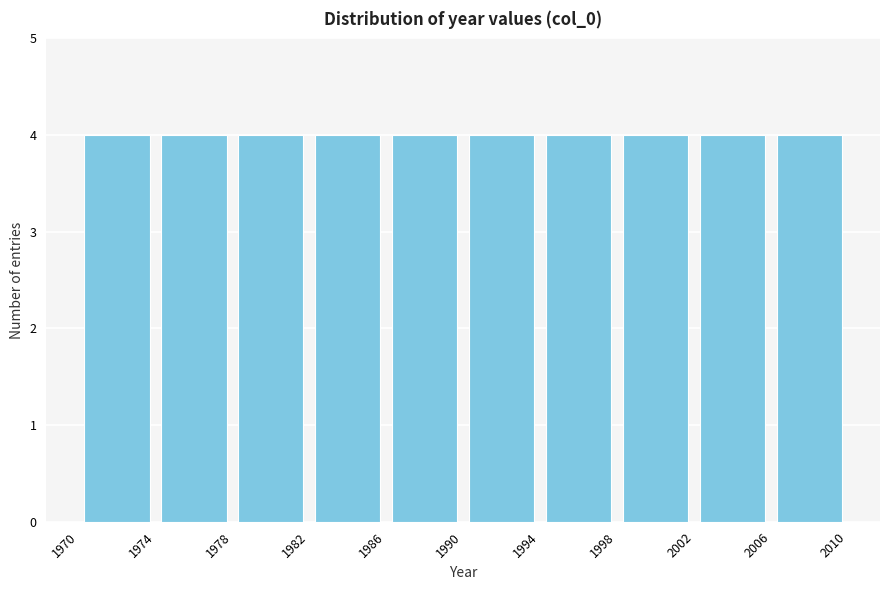

Reading left to right, list every bar in this chart as the range it spans on the x-axis followed by its height. The values are not printed on the chart, so give them approximately, as read against the axis.

1970 to 1974: 4
1974 to 1978: 4
1978 to 1982: 4
1982 to 1986: 4
1986 to 1990: 4
1990 to 1994: 4
1994 to 1998: 4
1998 to 2002: 4
2002 to 2006: 4
2006 to 2010: 4